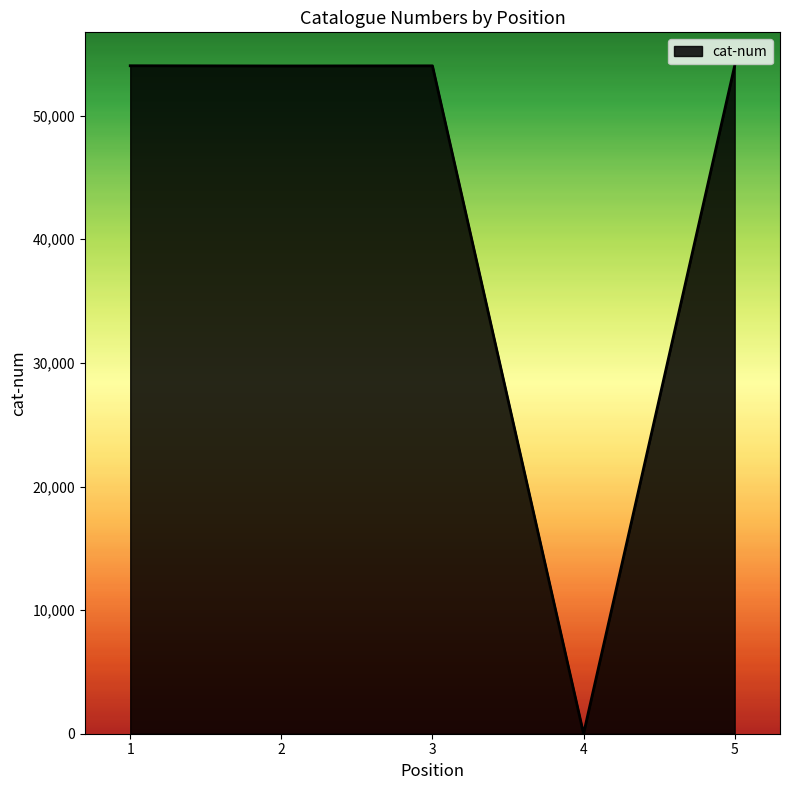

What is the greatest value displayed?

54040